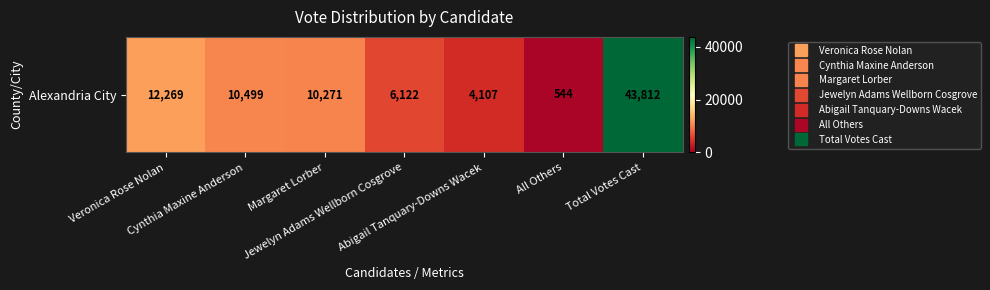

True or false: the data shows 544 at All Others.

True